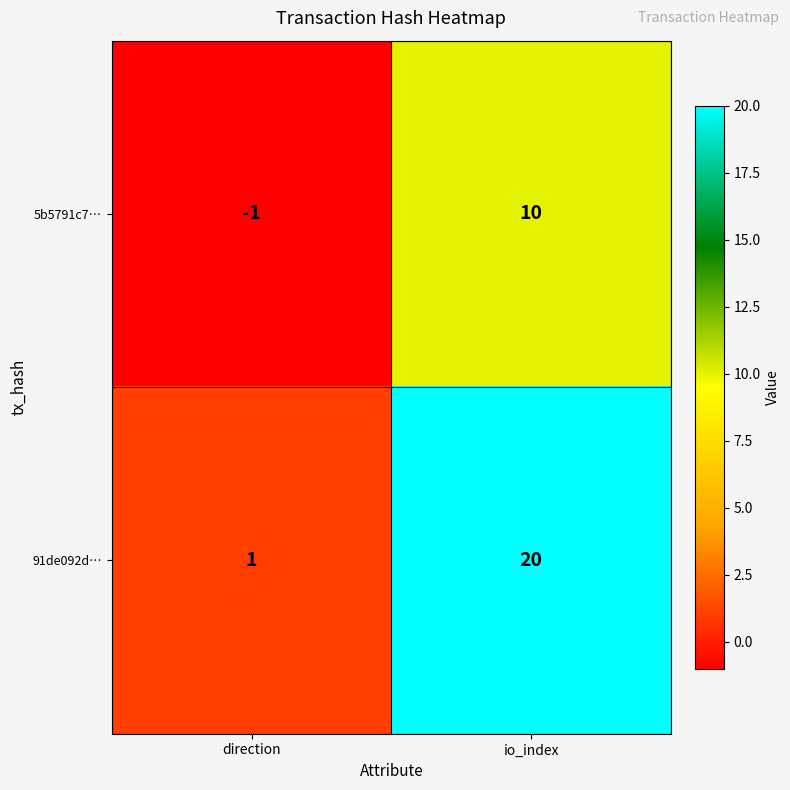

At which category is the sum across all series the highest?

io_index